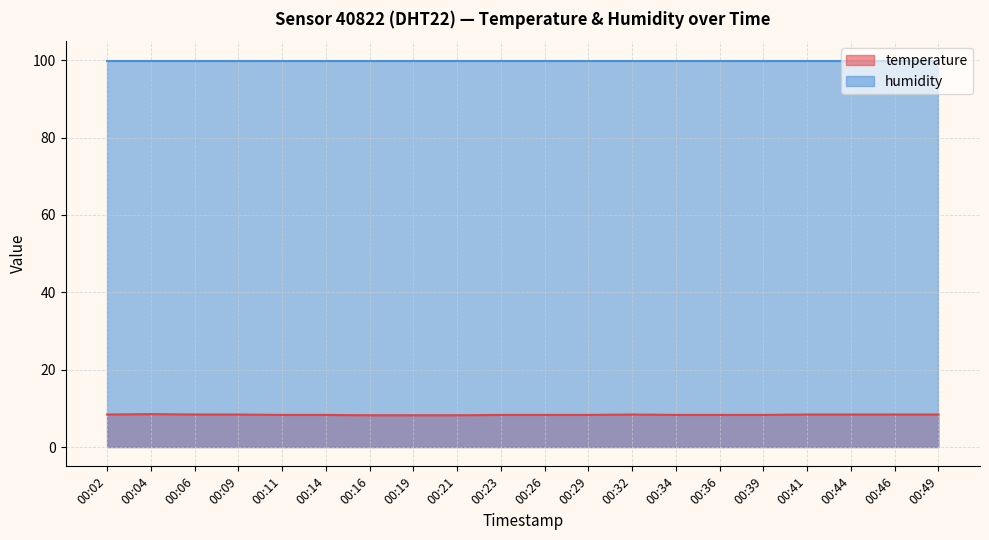

Is it true that the value at 00:11 is 8.3?

True